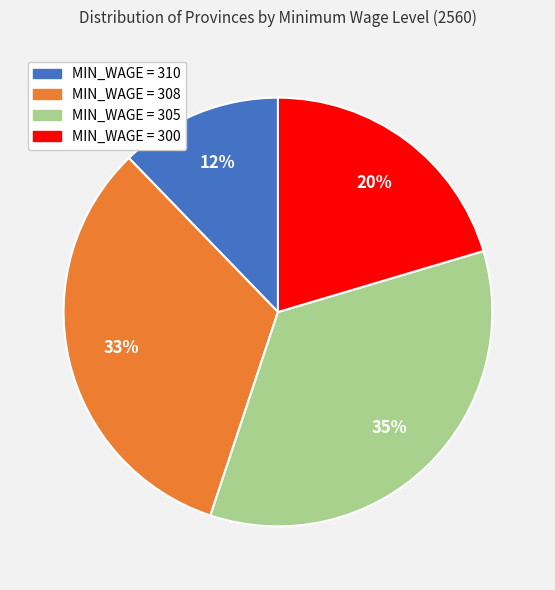

To the nearest percent, what is the average slice percentage?

25%